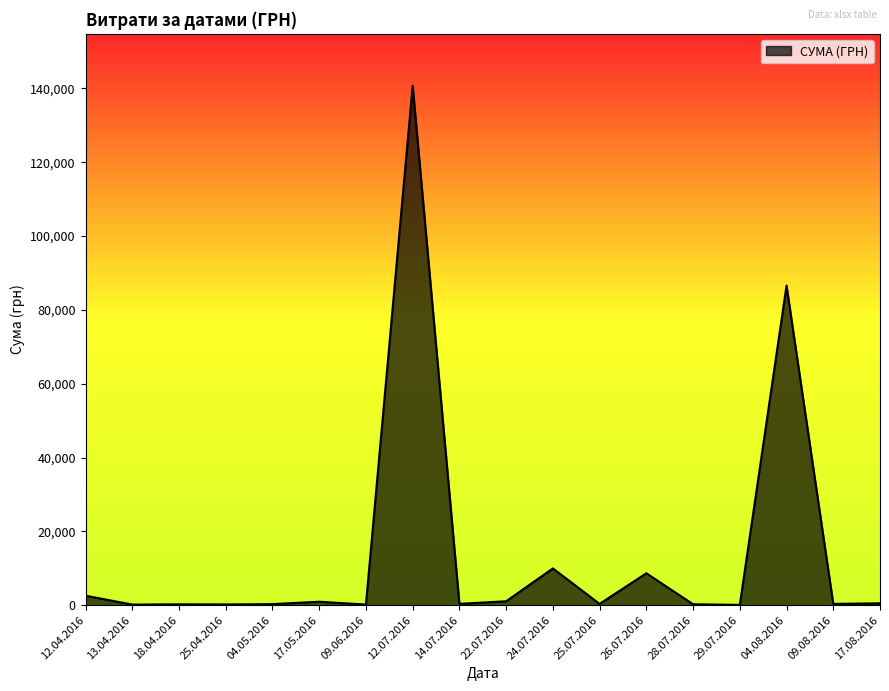

At which category does the chart reach its peak across all series?

12.07.2016